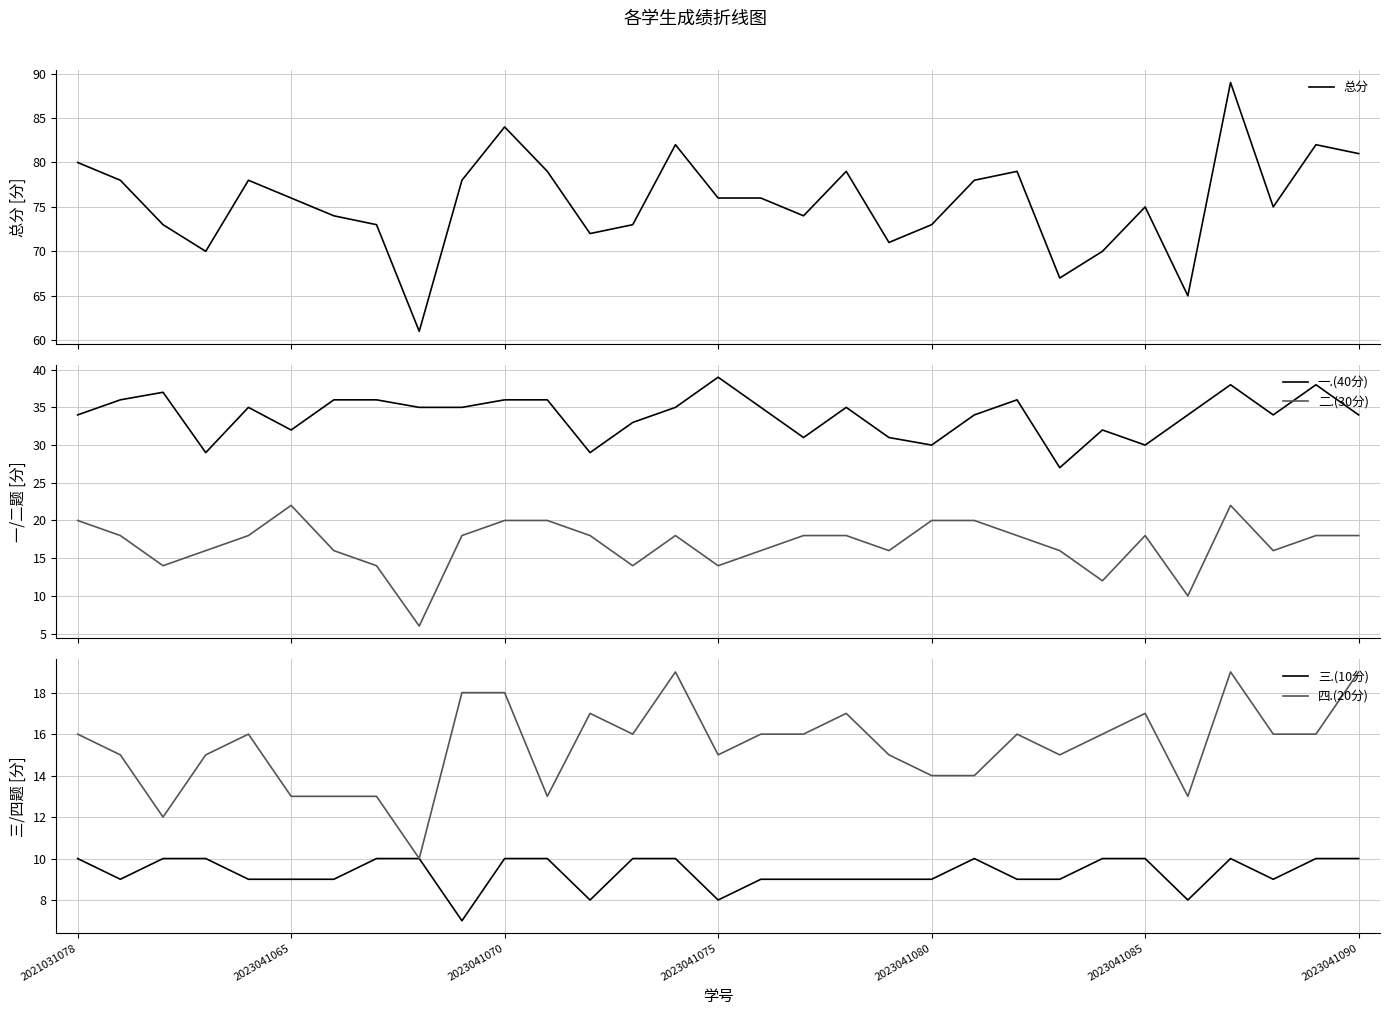

What is the lowest value of the 一.(40分) series?

27